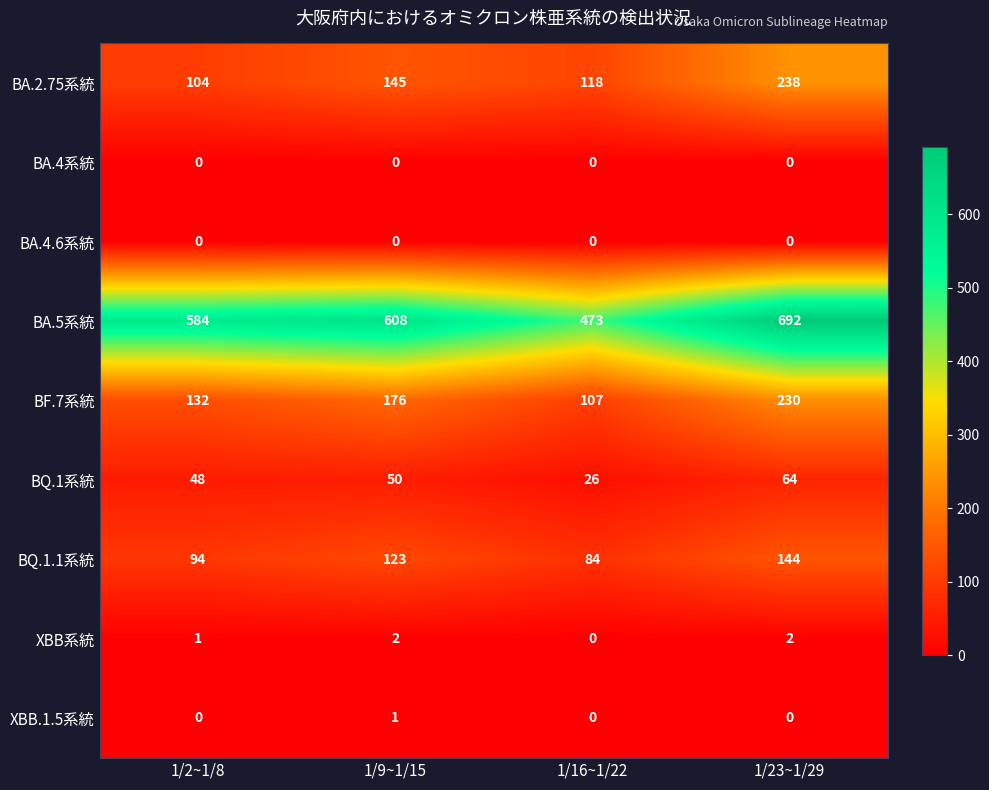

What value does the BA.2.75系統 series have at 1/16~1/22, to the nearest 5?

120